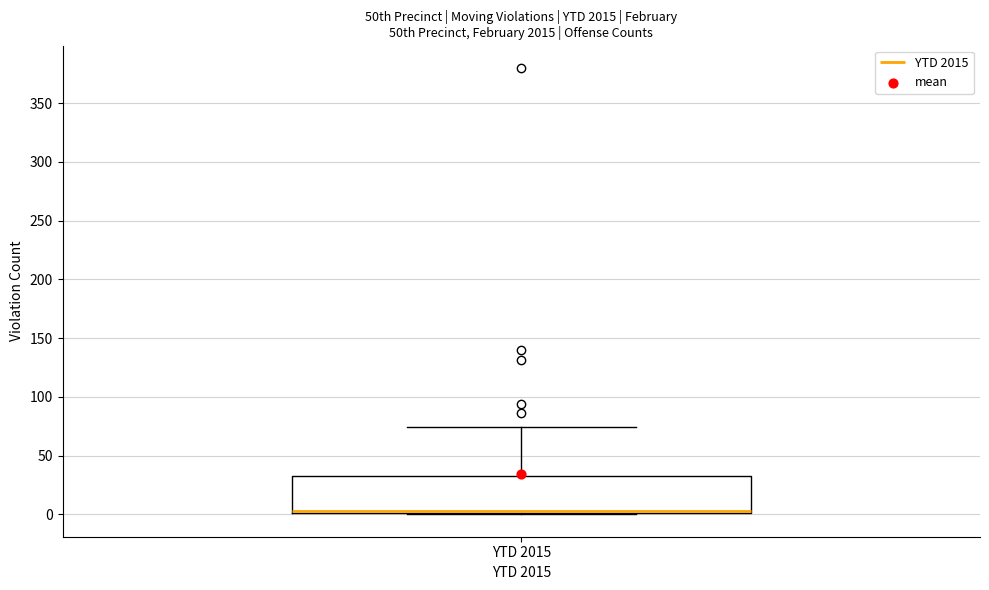

Where is the upper edge of the box for YTD 2015 on the y-axis? The values are not printed on the chart, so give them approximately, as read against the axis.

30